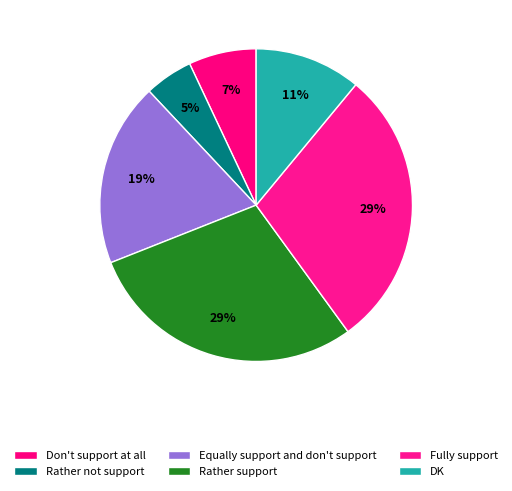

What is the change in value from Rather not support to DK?

+6